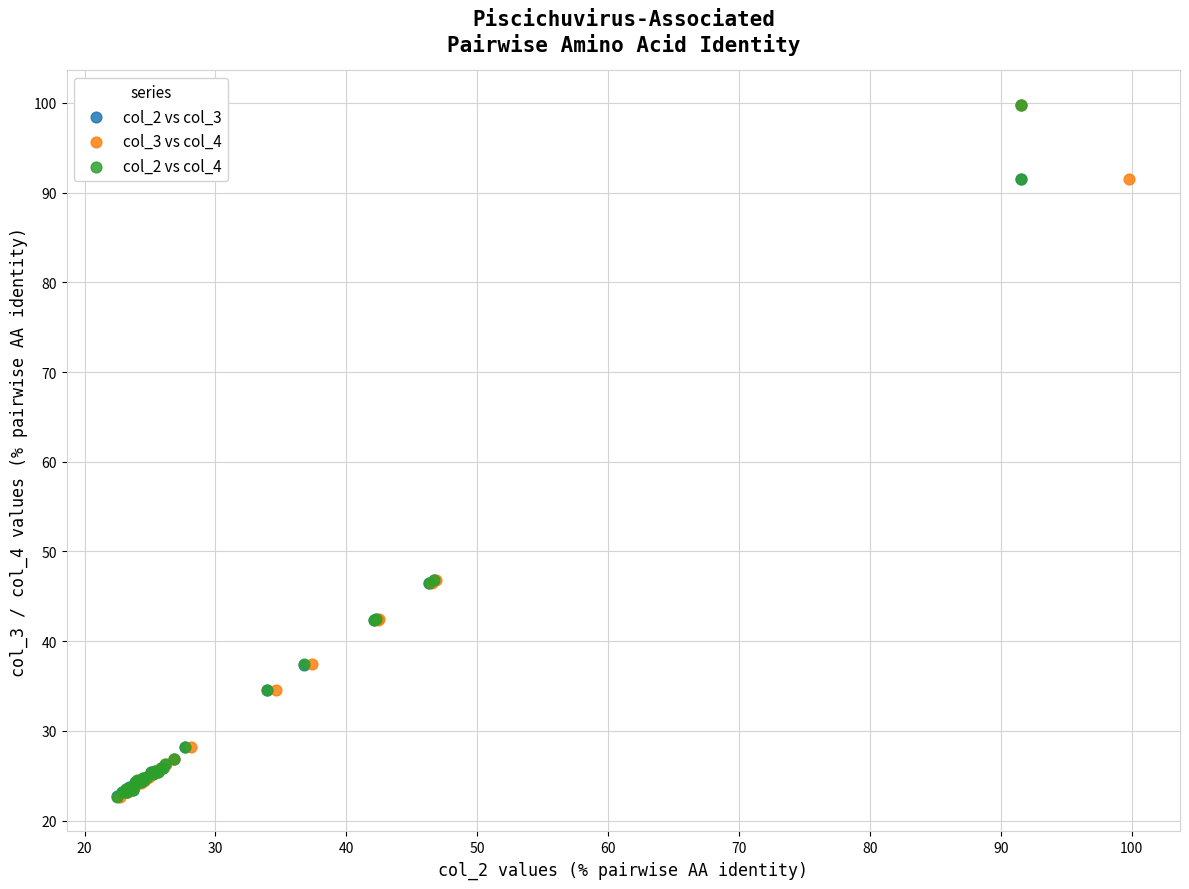

What are all the series names shown in the legend?

col_2 vs col_3, col_3 vs col_4, col_2 vs col_4